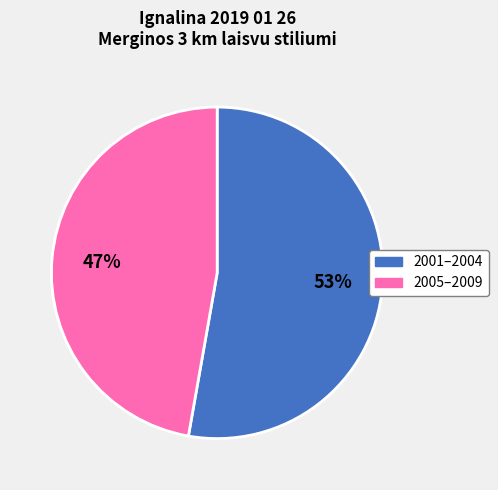

To the nearest percent, what is the difference between the largest and smallest slice percentages?

6%